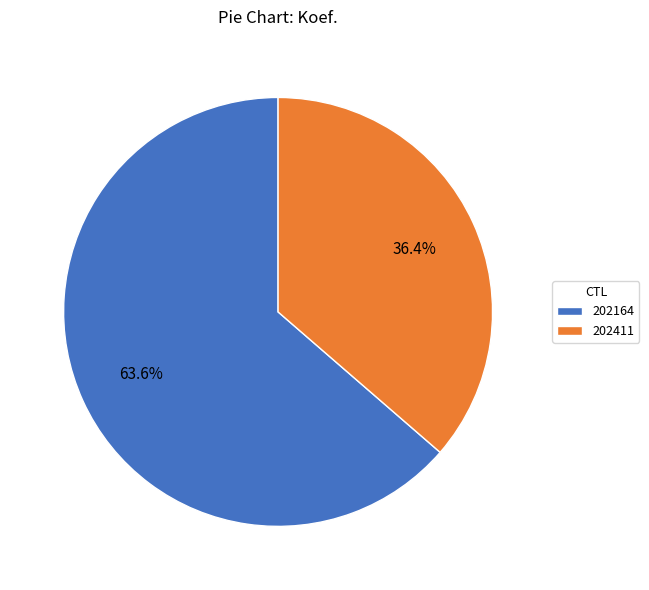

To the nearest percent, what is the average slice percentage?

50%